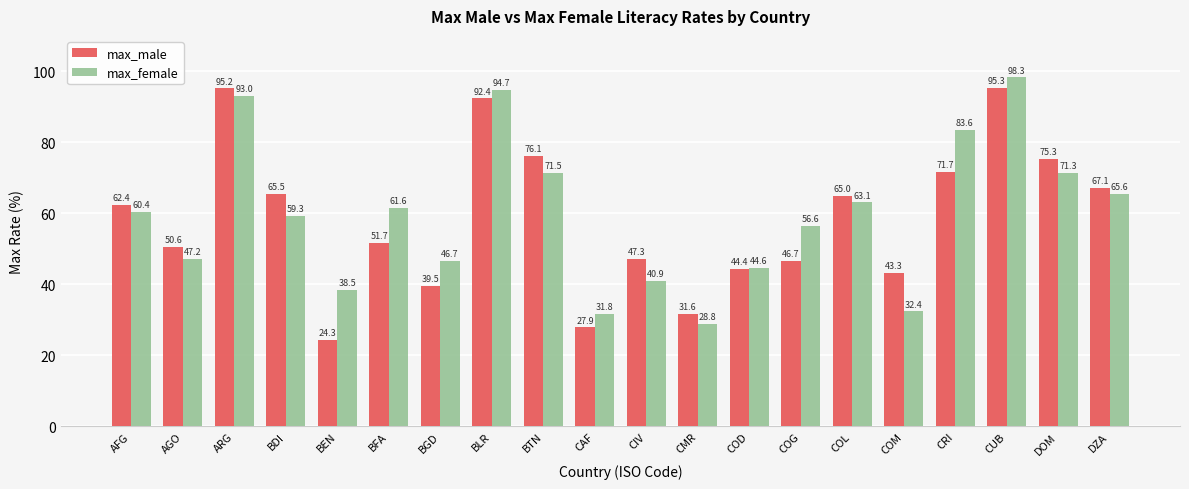

Reading left to right, what are all the values shown in this chart?

max_male: 62.4	50.6	95.2	65.5	24.3	51.7	39.5	92.4	76.1	27.9	47.3	31.6	44.4	46.7	65.0	43.3	71.7	95.3	75.3	67.1
max_female: 60.4	47.2	93.0	59.3	38.5	61.6	46.7	94.7	71.5	31.8	40.9	28.8	44.6	56.6	63.1	32.4	83.6	98.3	71.3	65.6